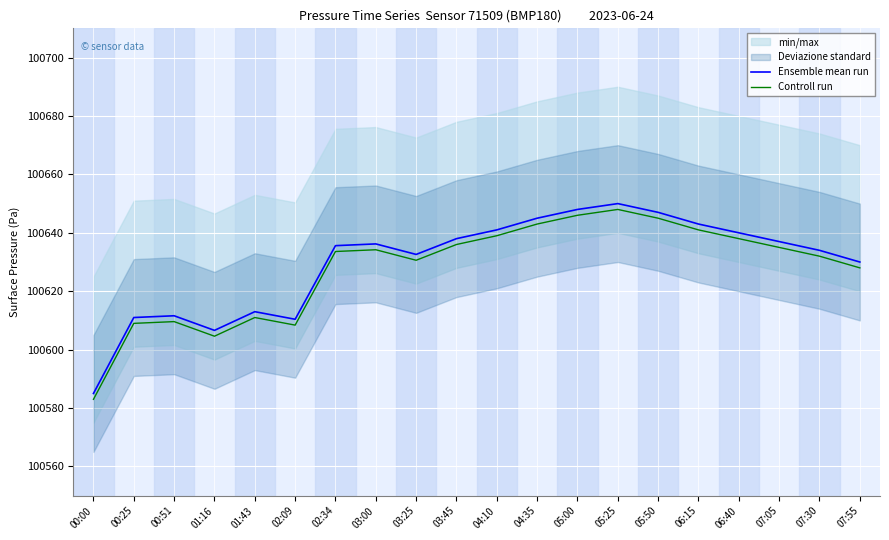

Is it true that Ensemble mean run equals 100638.0 at 03:45?

True